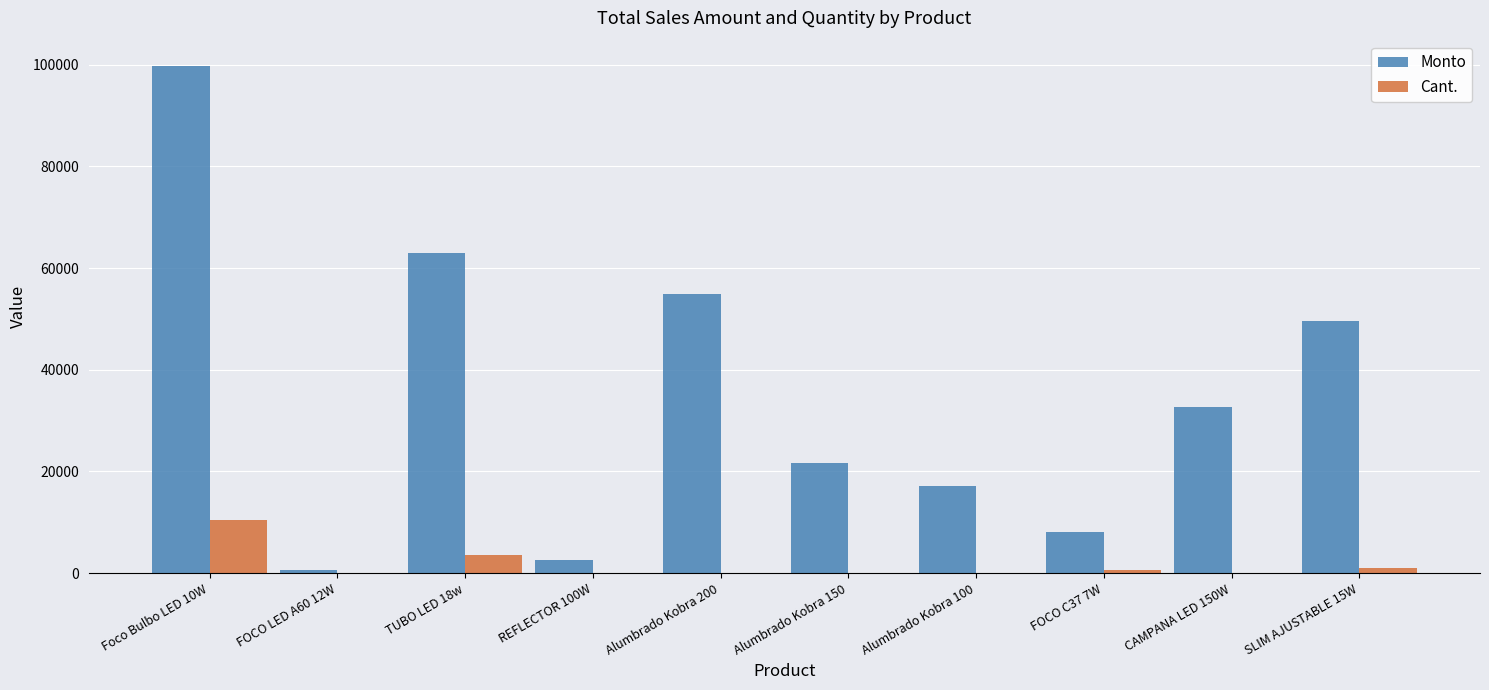

At which label is Cant. closest to 5263?

TUBO LED 18w